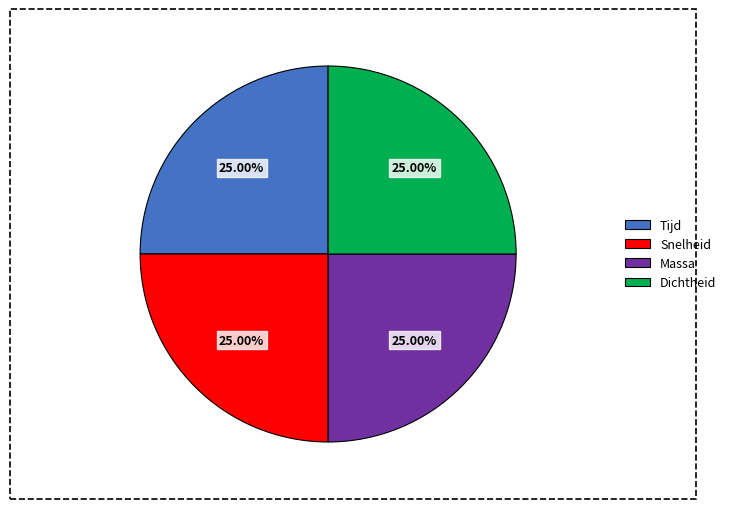

Does Snelheid account for over 50% of the chart?

No